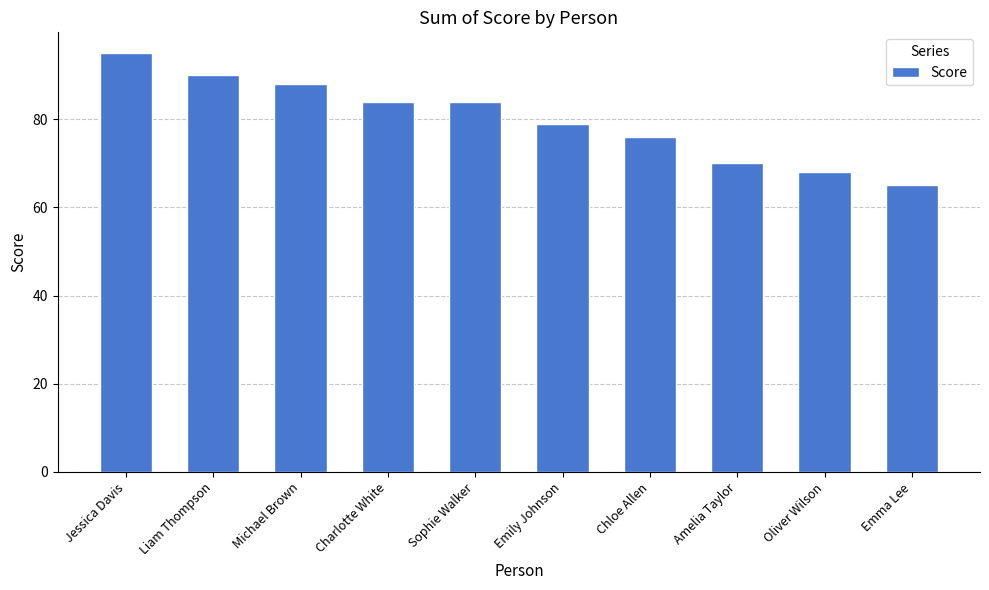

What is the difference between the values at Chloe Allen and Liam Thompson?

14